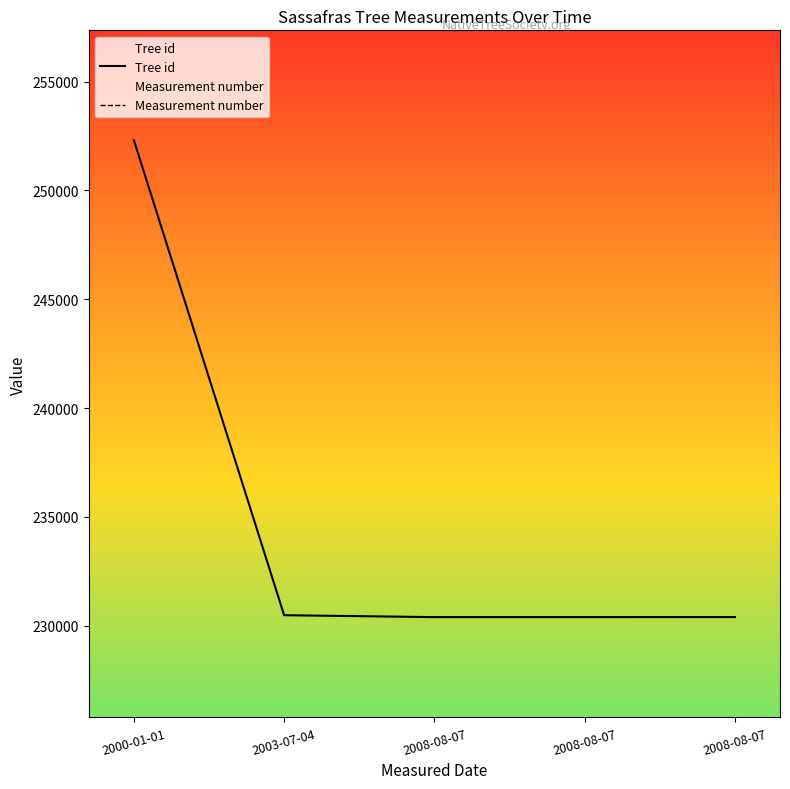

At how many categories does at least one series exceed 130657?

5